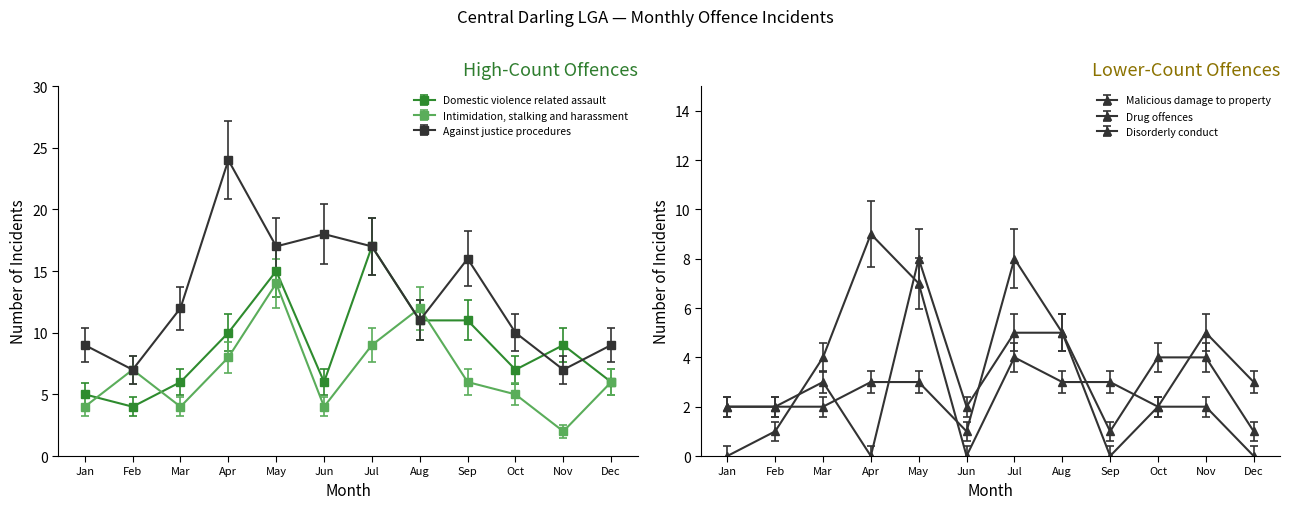

Which series has the largest total across all categories?

Against justice procedures